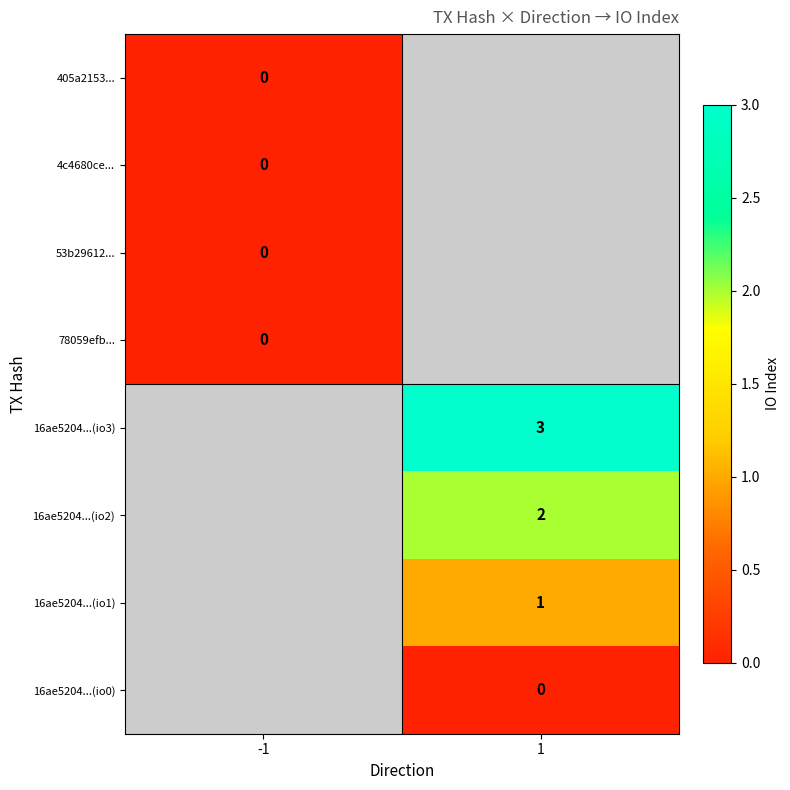

Is it true that 16ae5204...(io1) equals 1 at 1?

True